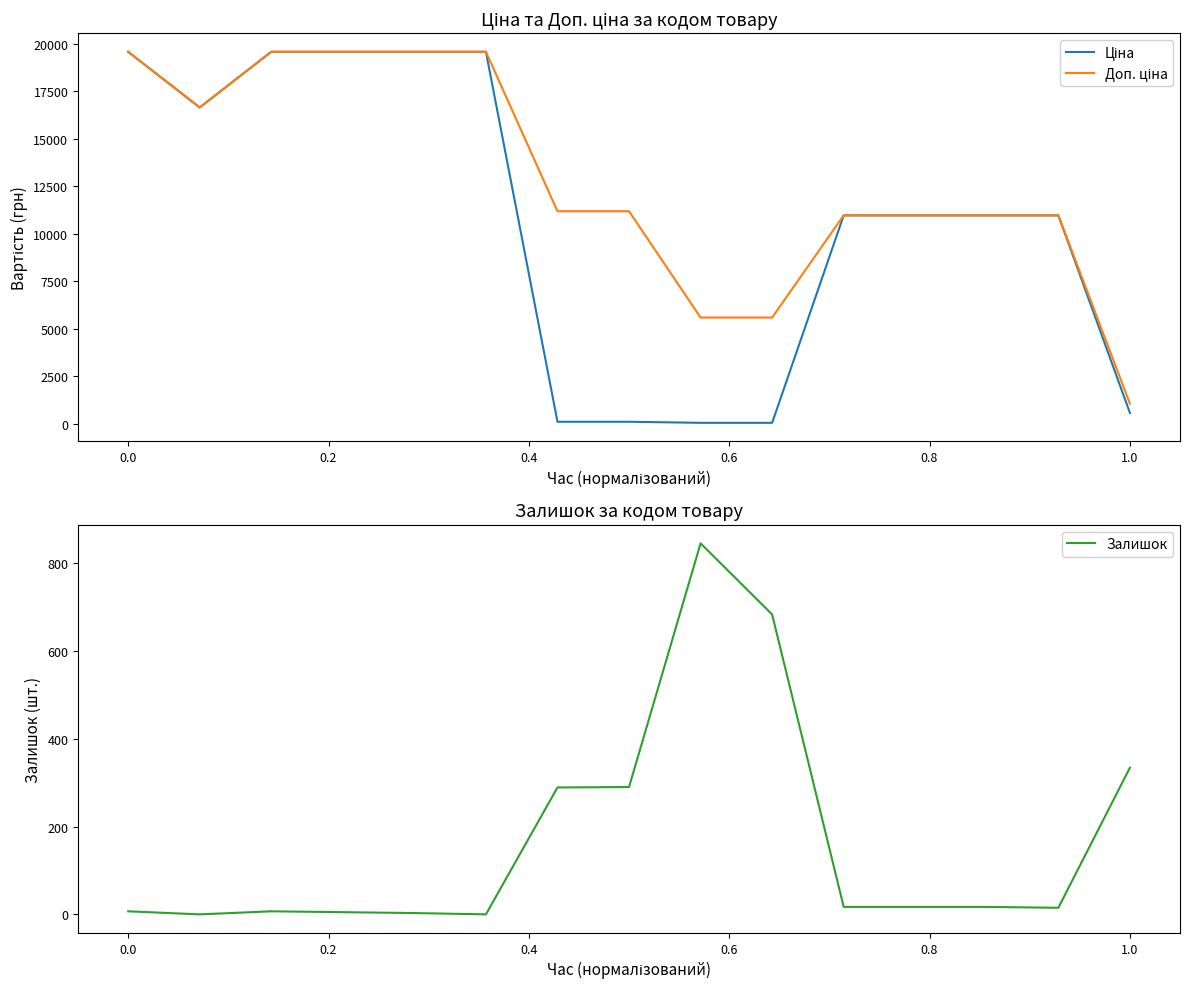

True or false: Ціна and Доп. ціна cross at least once.

False